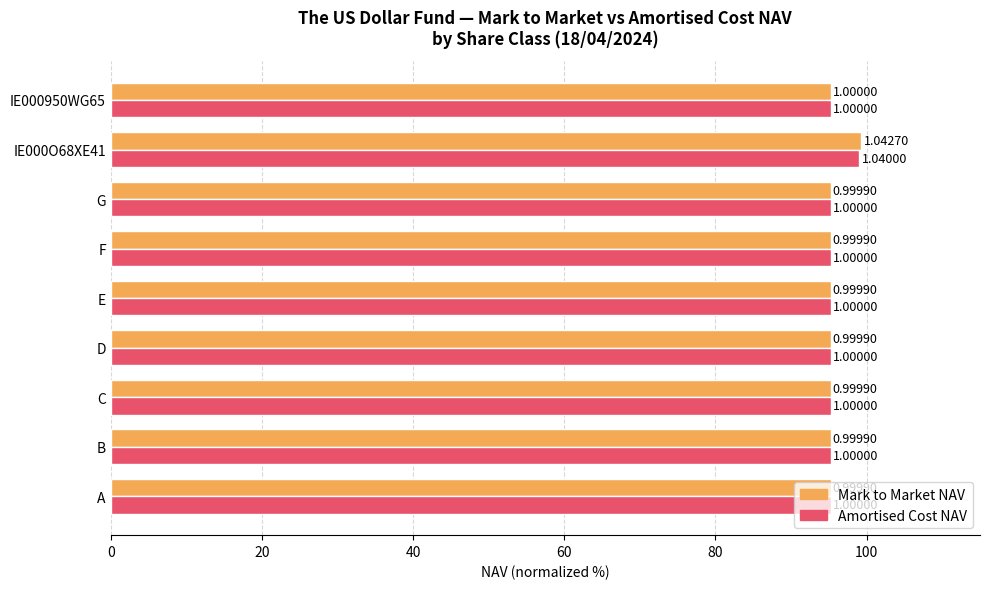

What are all the series names shown in the legend?

Mark to Market NAV, Amortised Cost NAV